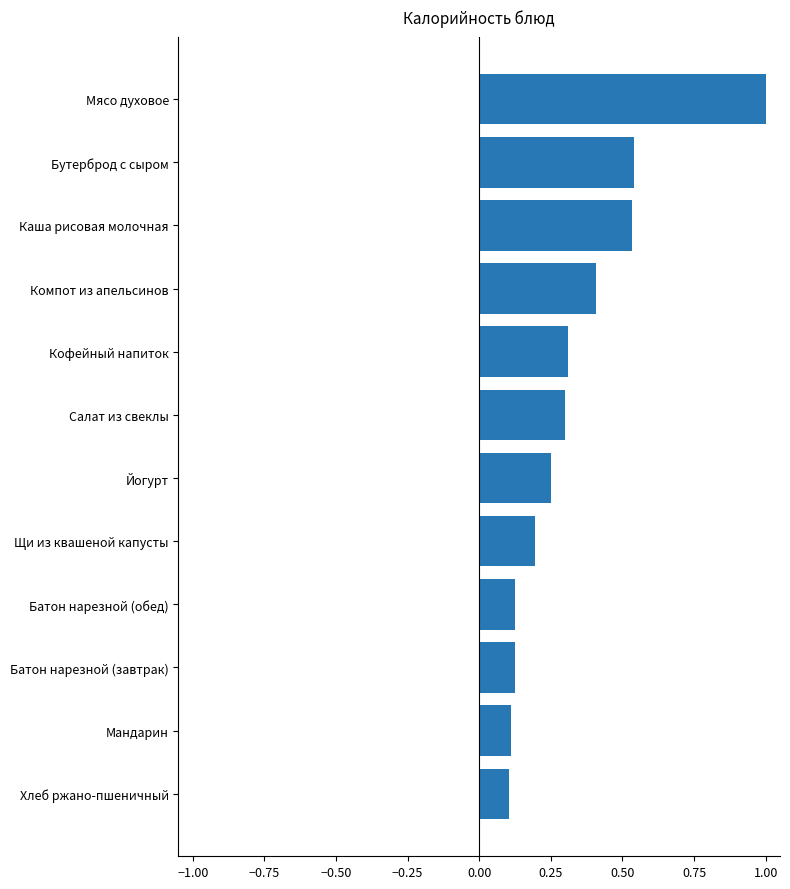

What is the greatest value displayed?

1.0